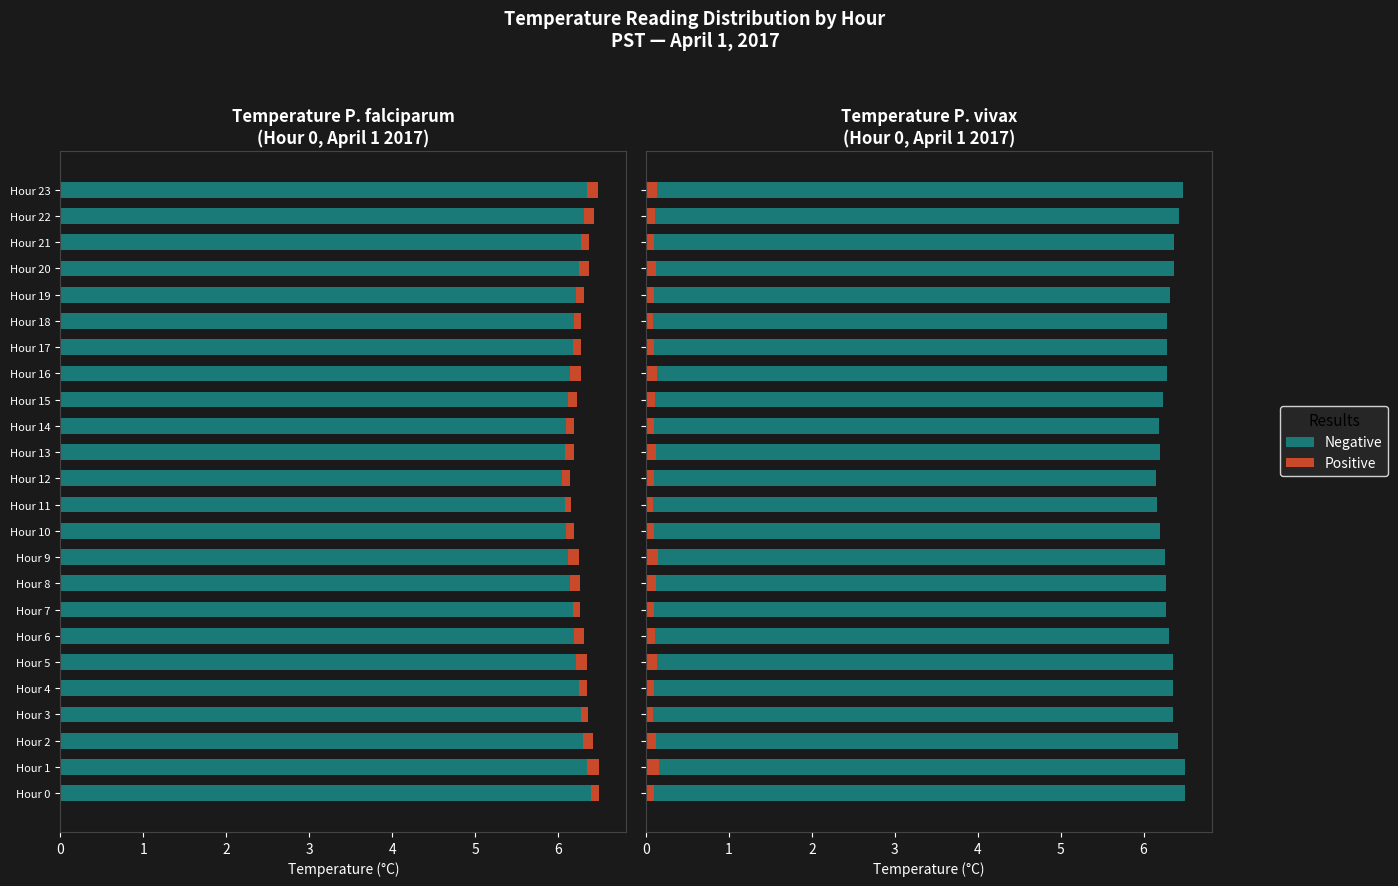

Reading right to left, what are all the values shown in this chart?

Negative: 6.3	6.3	6.3	6.2	6.2	6.2	6.2	6.2	6.1	6.1	6.1	6.0	6.1	6.1	6.1	6.2	6.2	6.2	6.2	6.2	6.3	6.3	6.3	6.4
Positive: 0.1	0.1	0.1	0.1	0.1	0.1	0.1	0.1	0.1	0.1	0.1	0.1	0.1	0.1	0.1	0.1	0.1	0.1	0.1	0.1	0.1	0.1	0.1	0.1